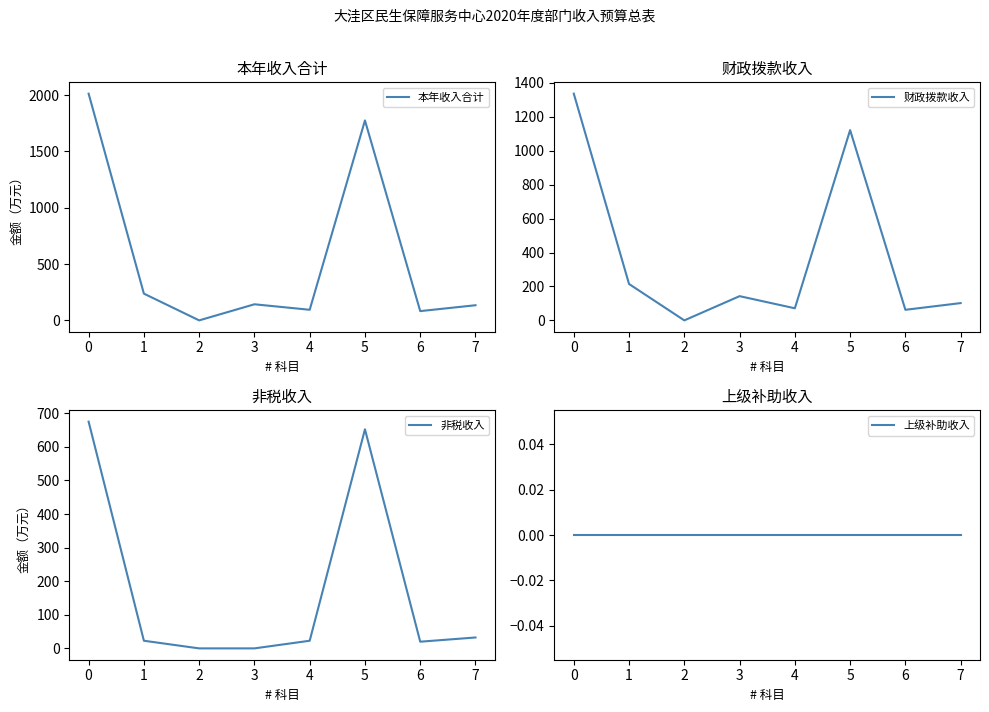

At which category does the chart reach its minimum across all series?

2